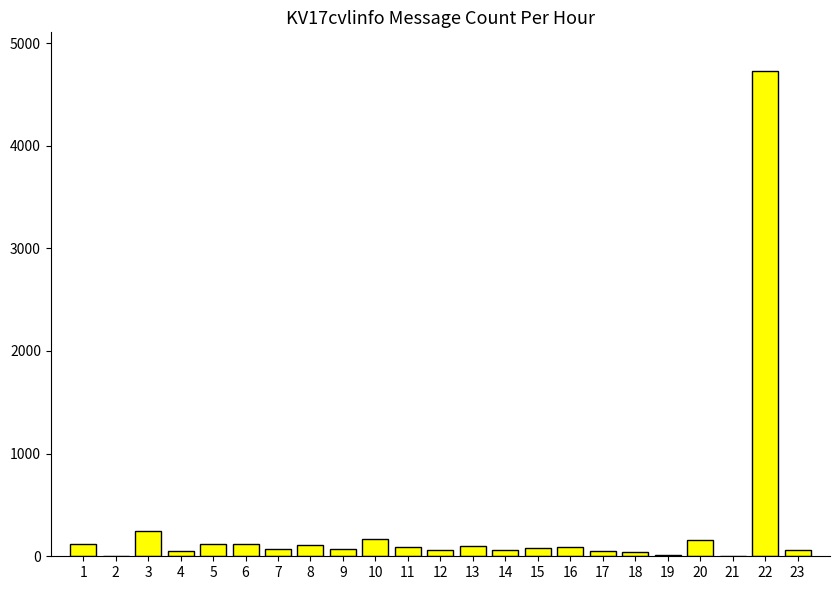

Rank the categories by value from lowest to highest.

21, 2, 19, 18, 4, 17, 12, 14, 23, 7, 9, 15, 11, 16, 13, 8, 5, 6, 1, 20, 10, 3, 22